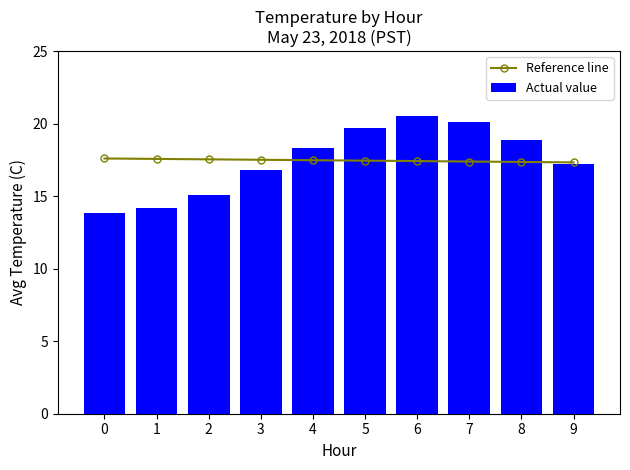

What is the difference between the highest and lowest values at 3?

0.7